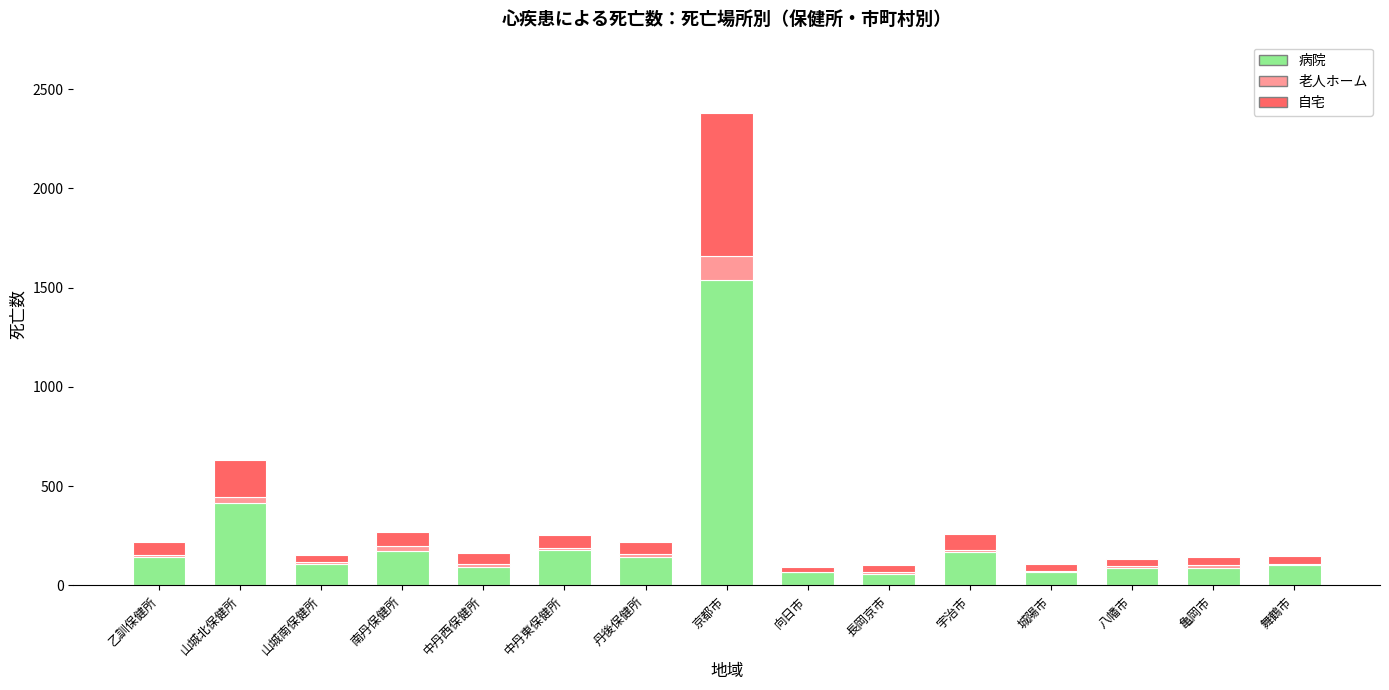

What is the maximum value for 病院?

1540